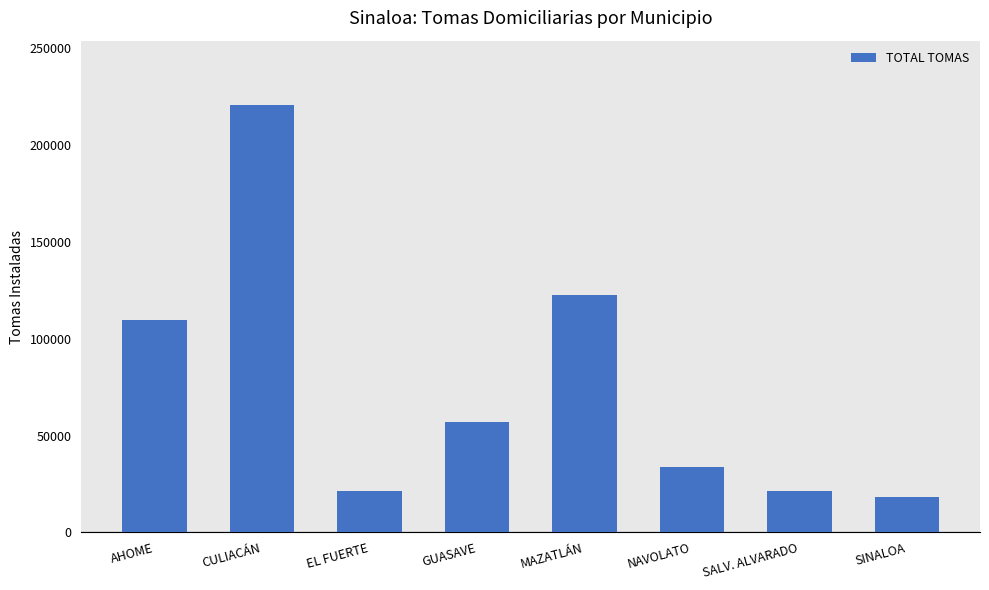

What is the ratio of the value at MAZATLÁN to the value at CULIACÁN?

0.6